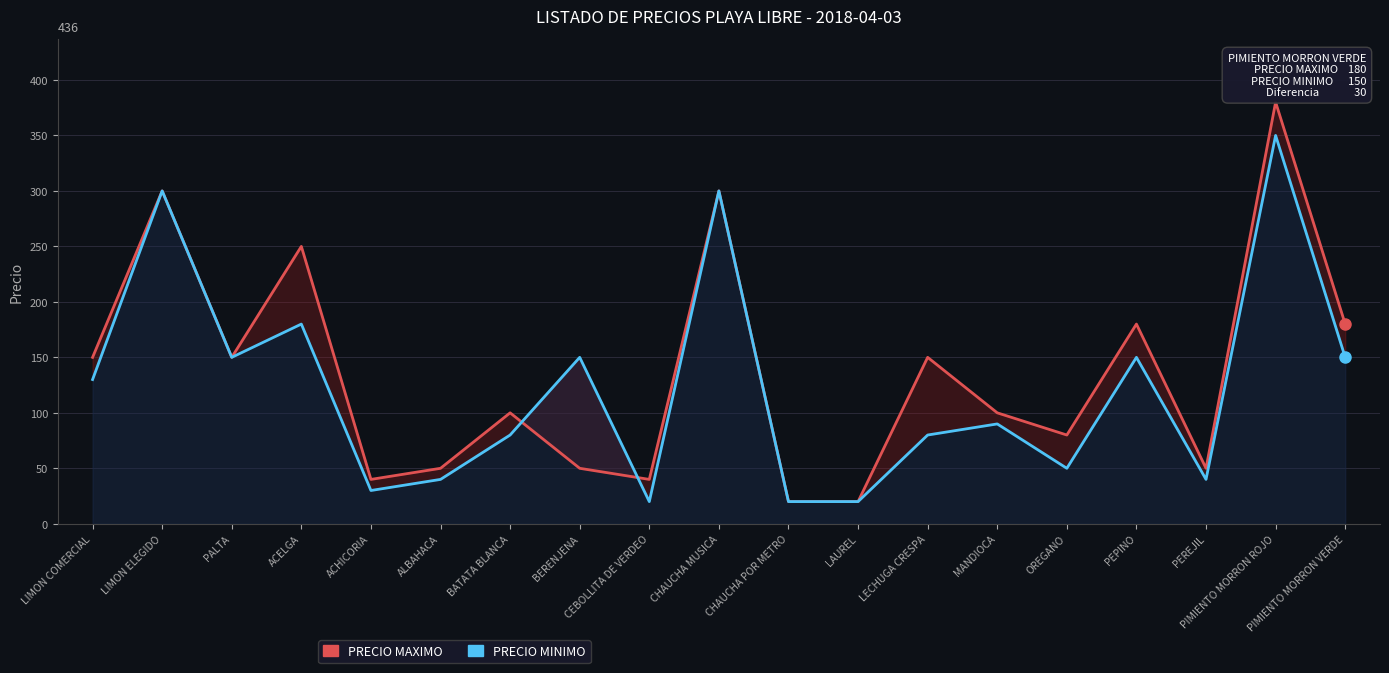

How many intersections are there between PRECIO MINIMO and PRECIO MAXIMO?

2